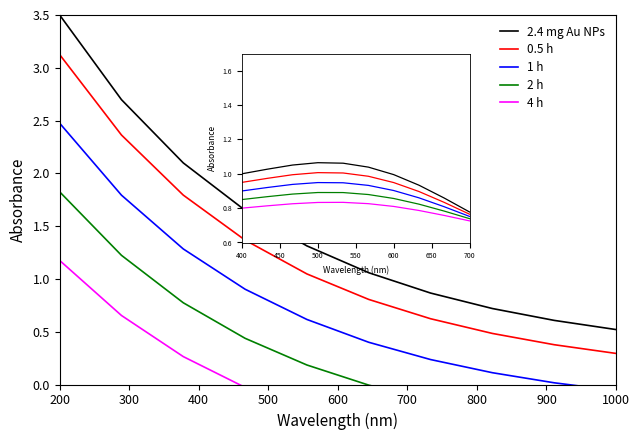

List the series in order of their overall mean, highest first.

2.4 mg Au NPs, 0.5 h, 1 h, 2 h, 4 h